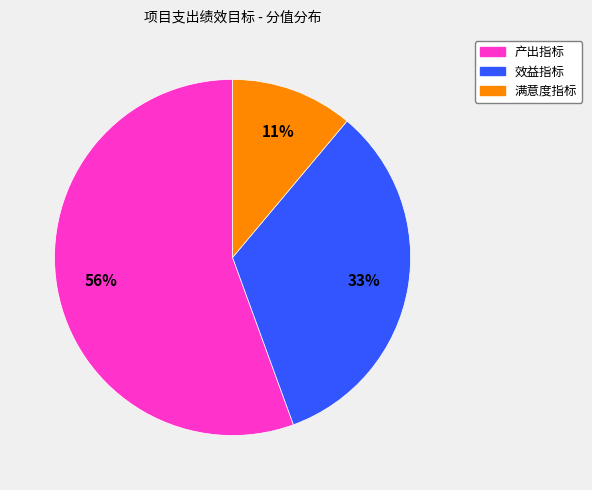

How many segments does this pie chart have?

3